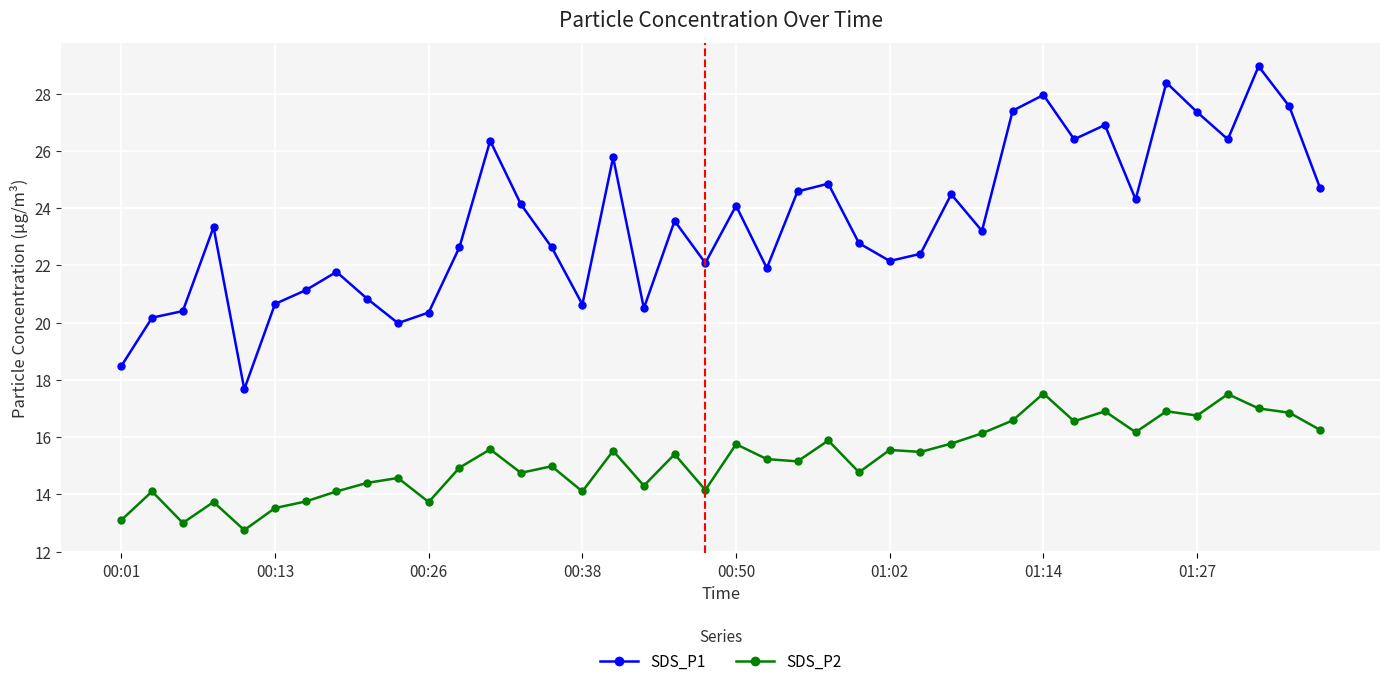

How many lines are shown in the chart?

2